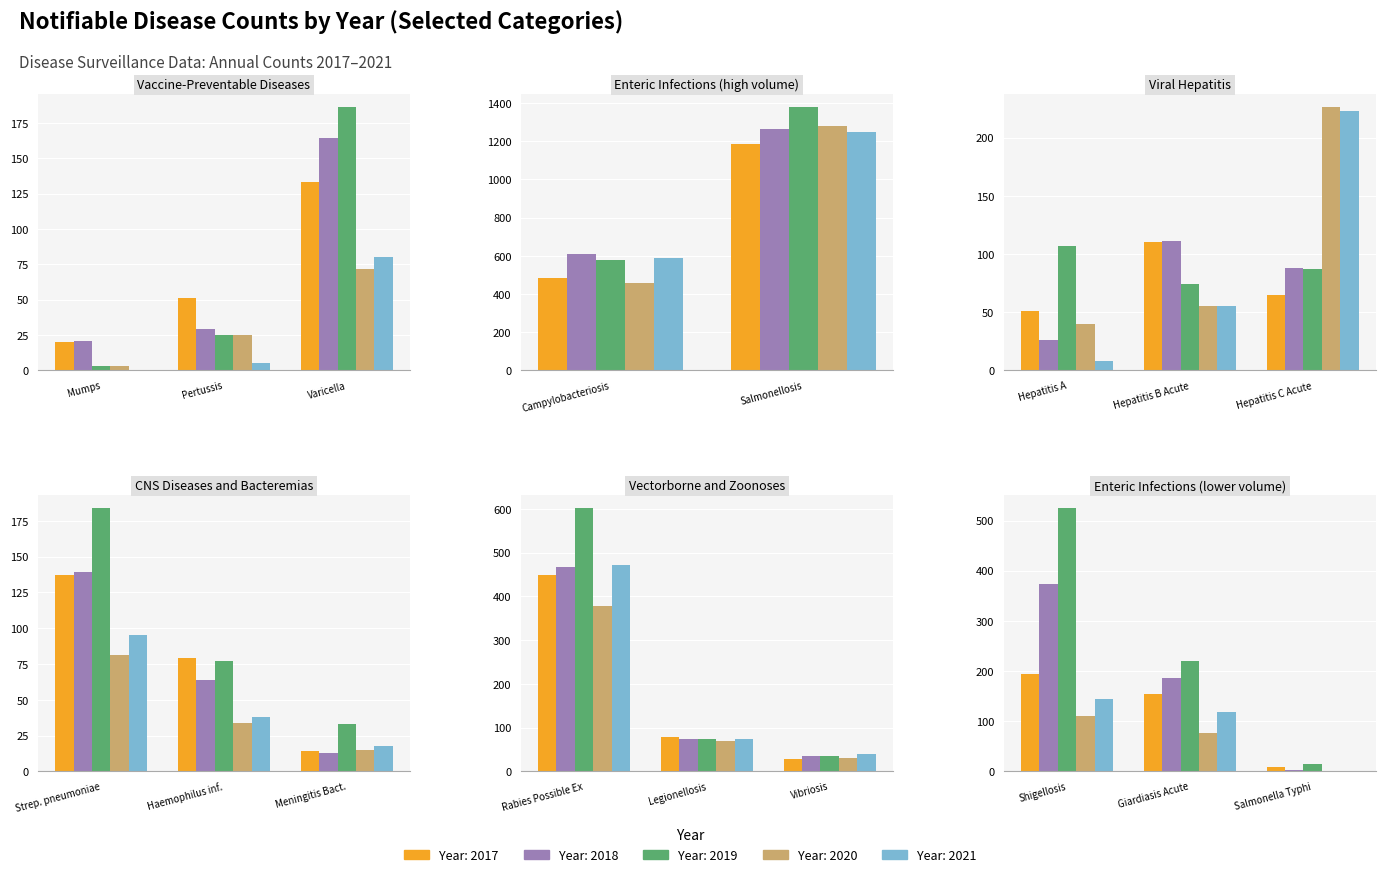

What is the difference between the highest and lowest values at Salmonellosis?

191